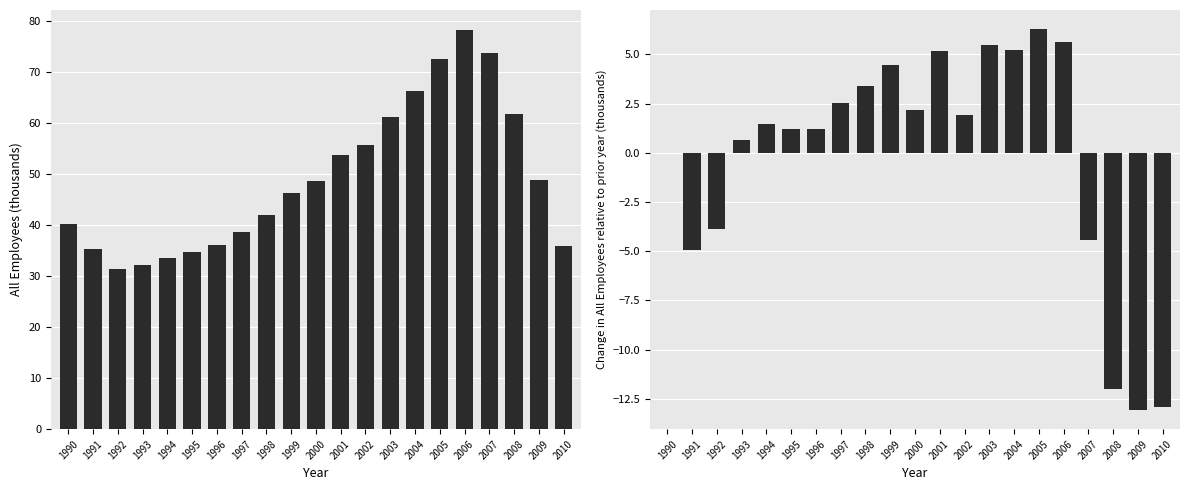

Is it true that All Employees (thousands) equals 88.6 at 2008?

False